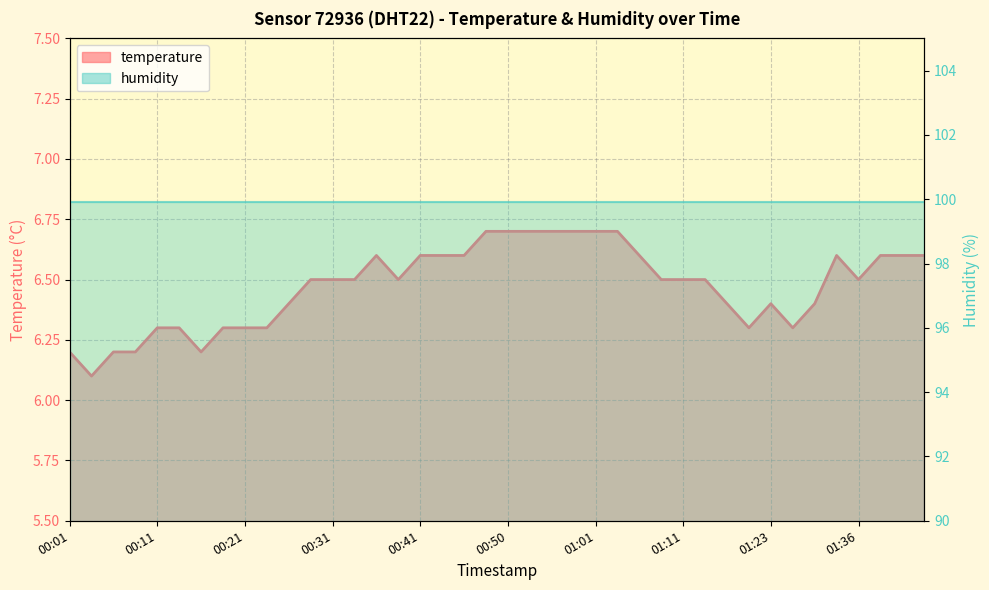

At which category does the data reach its first local peak?

00:36